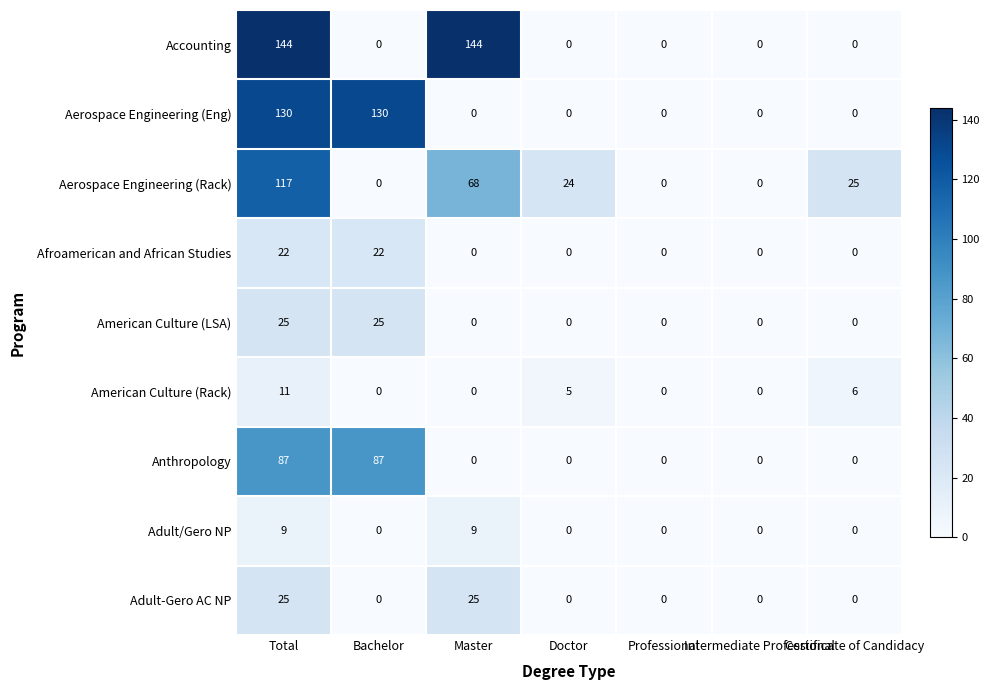

What is the difference between the maximum and minimum values in the Aerospace Engineering (Rack) series?

117